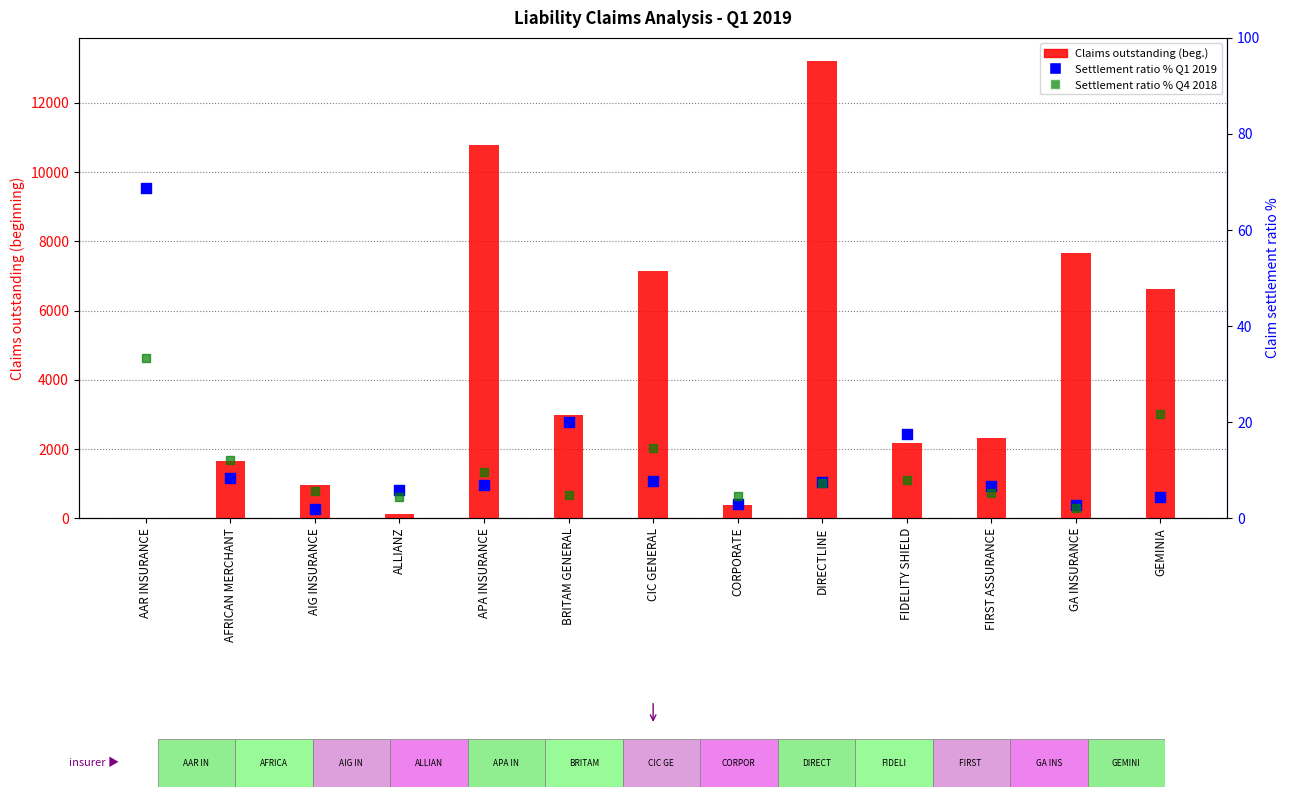

Which series has the widest spread of Y values?

Claims outstanding (beginning)